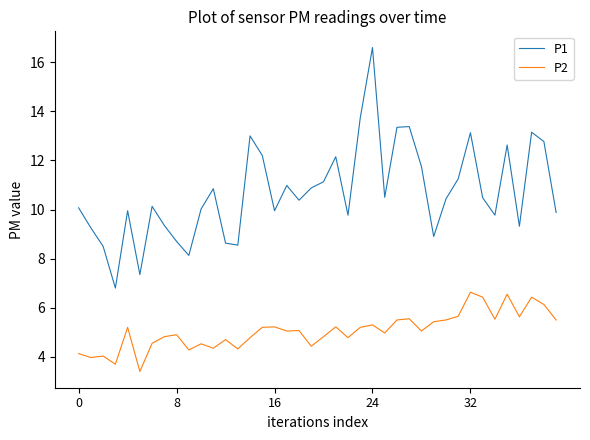

What is the average value of the P2 series?

5.1